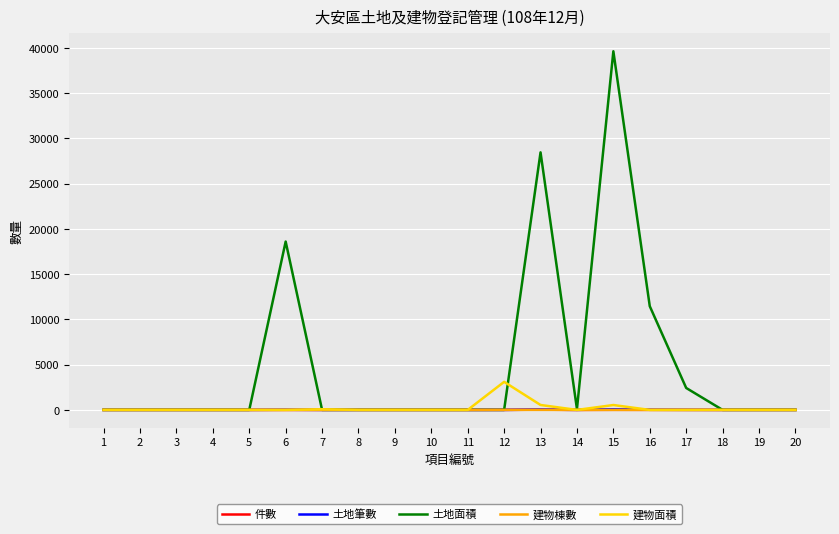

How many values in the 建物棟數 series exceed 0?

4